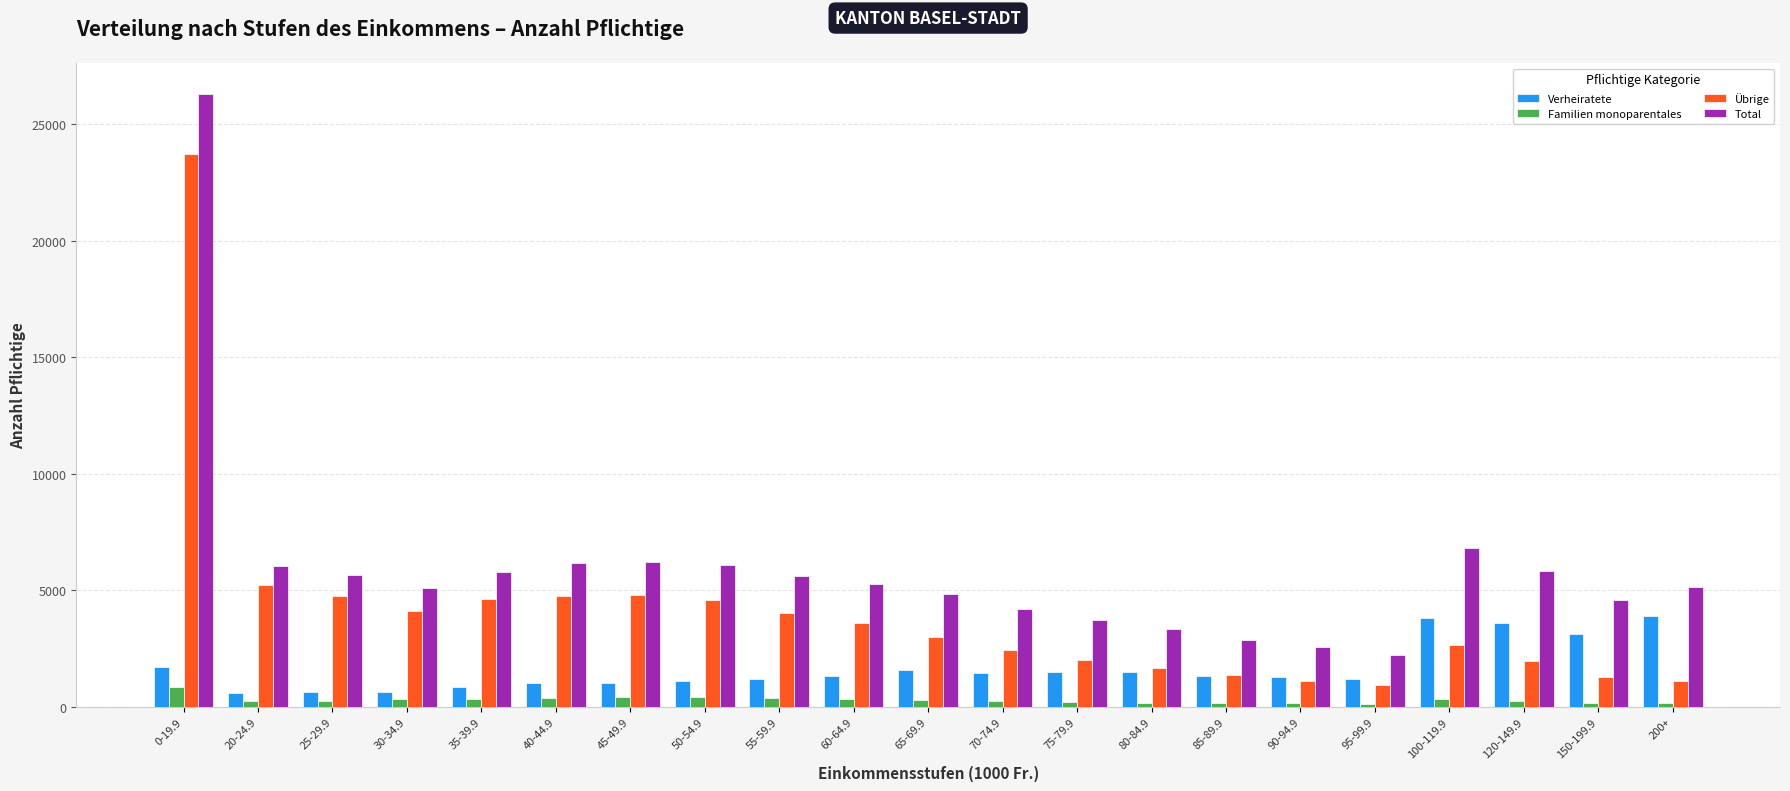

What is the minimum value for Total?

2239